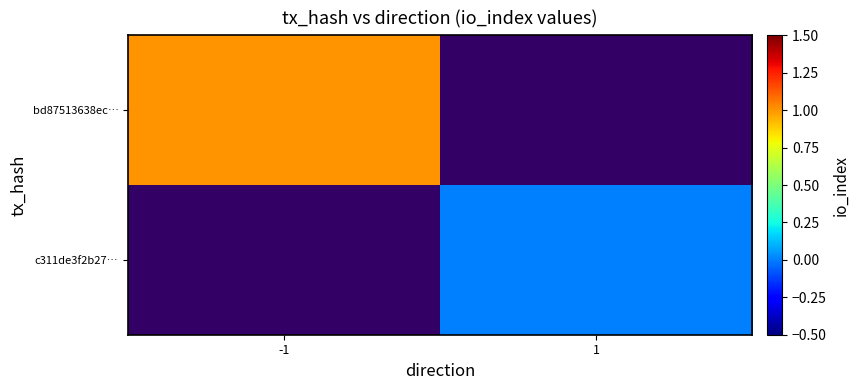

The value of c311de3f2b27… at 1 is 0.0. True or false?

True